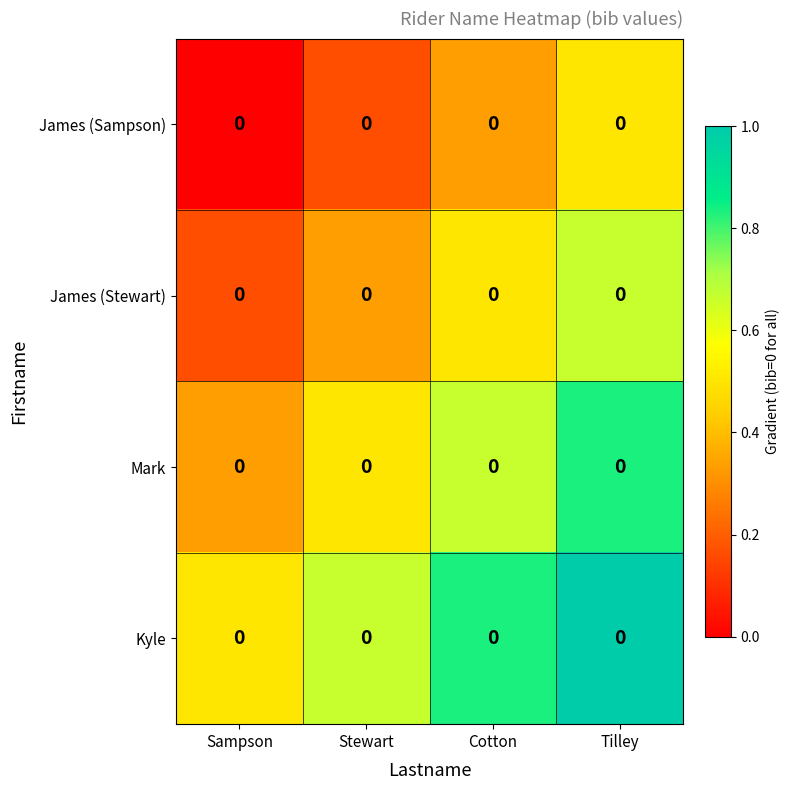

Rank the categories by James (Sampson) value from lowest to highest.

Sampson, Stewart, Cotton, Tilley